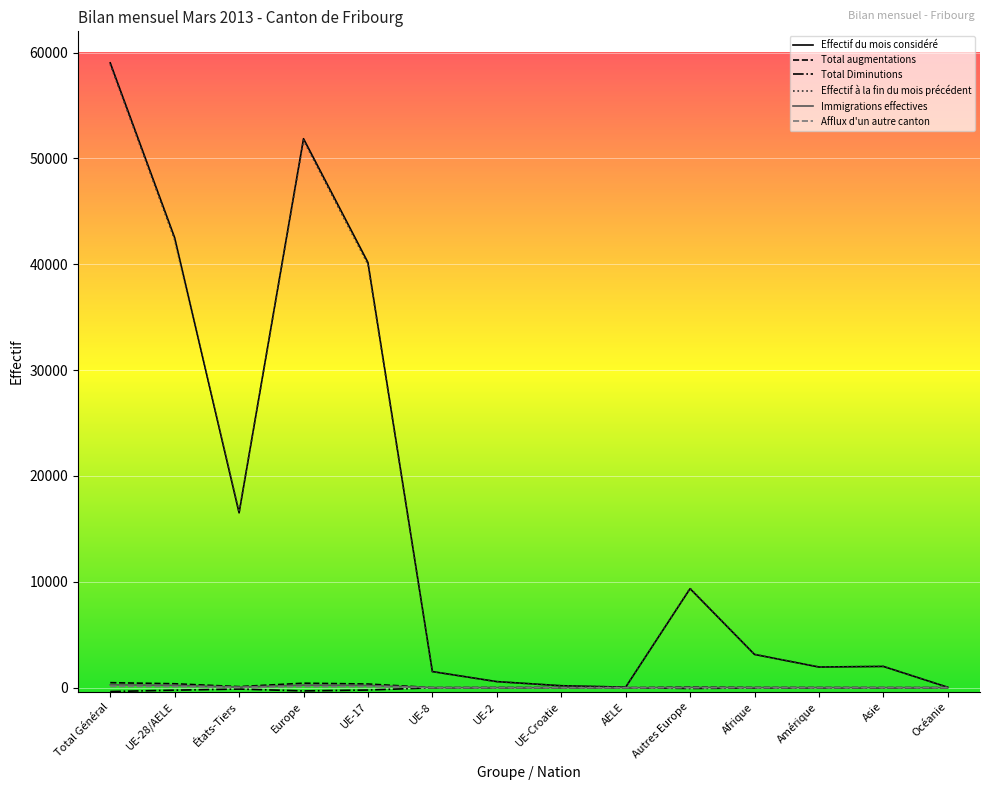

At which label is Effectif du mois considéré closest to 29530?

UE-17